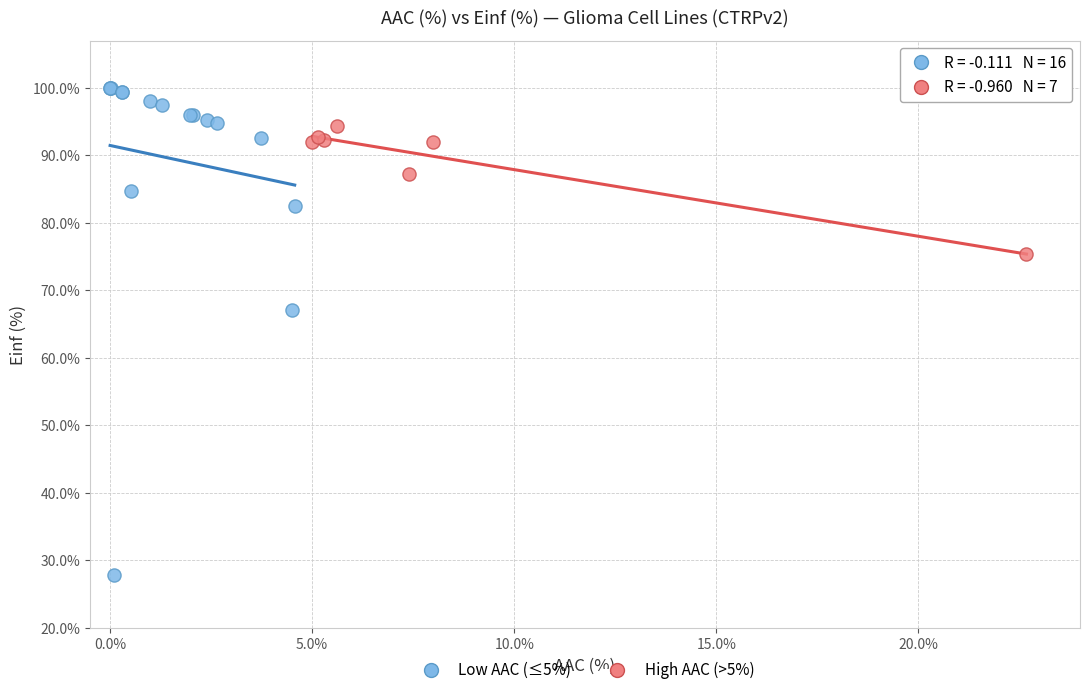

Which series contains the highest Y value?

Low AAC (≤5%)